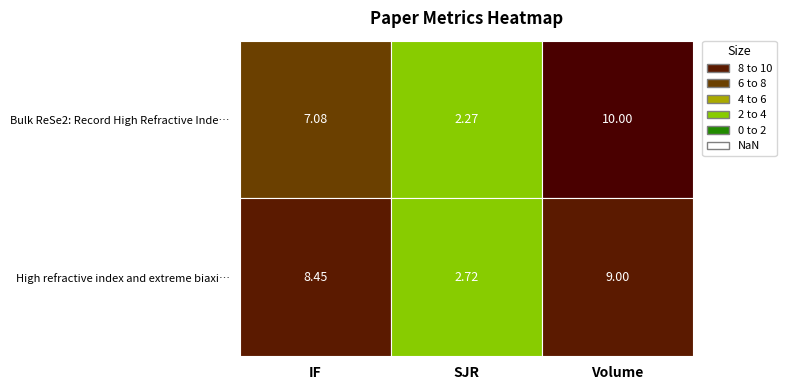

What is the greatest value displayed?

10.0